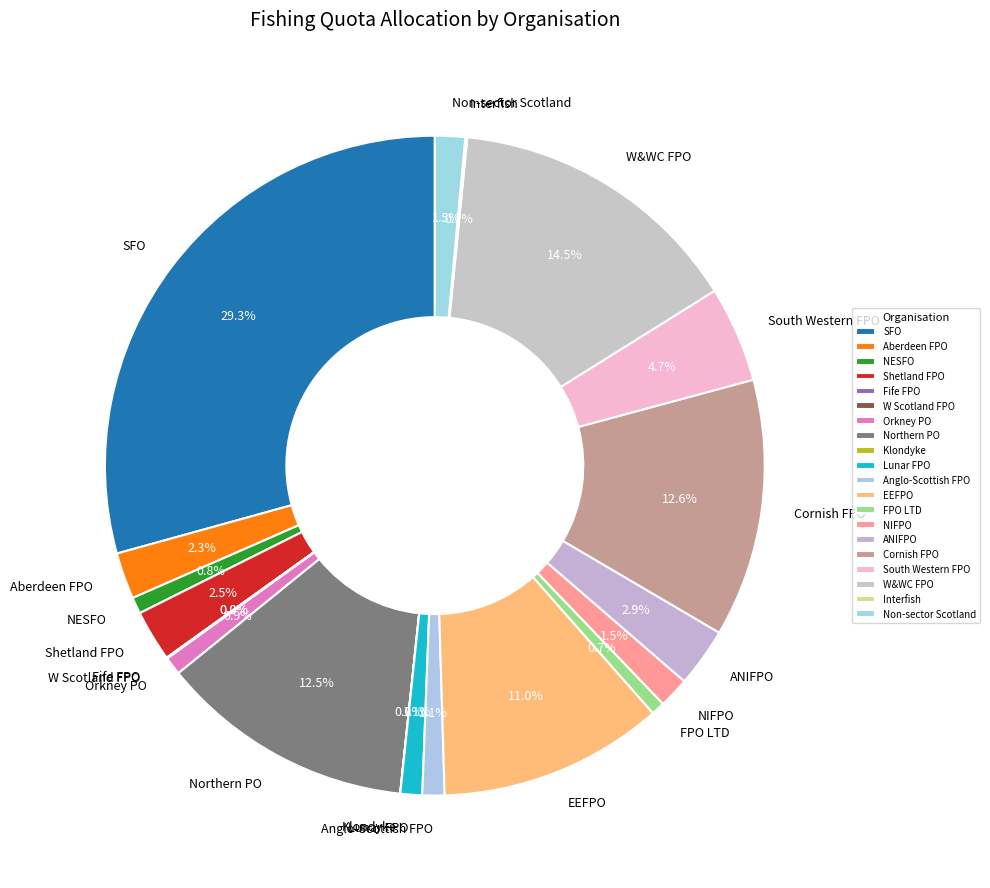

Does Northern PO account for over 50% of the chart?

No